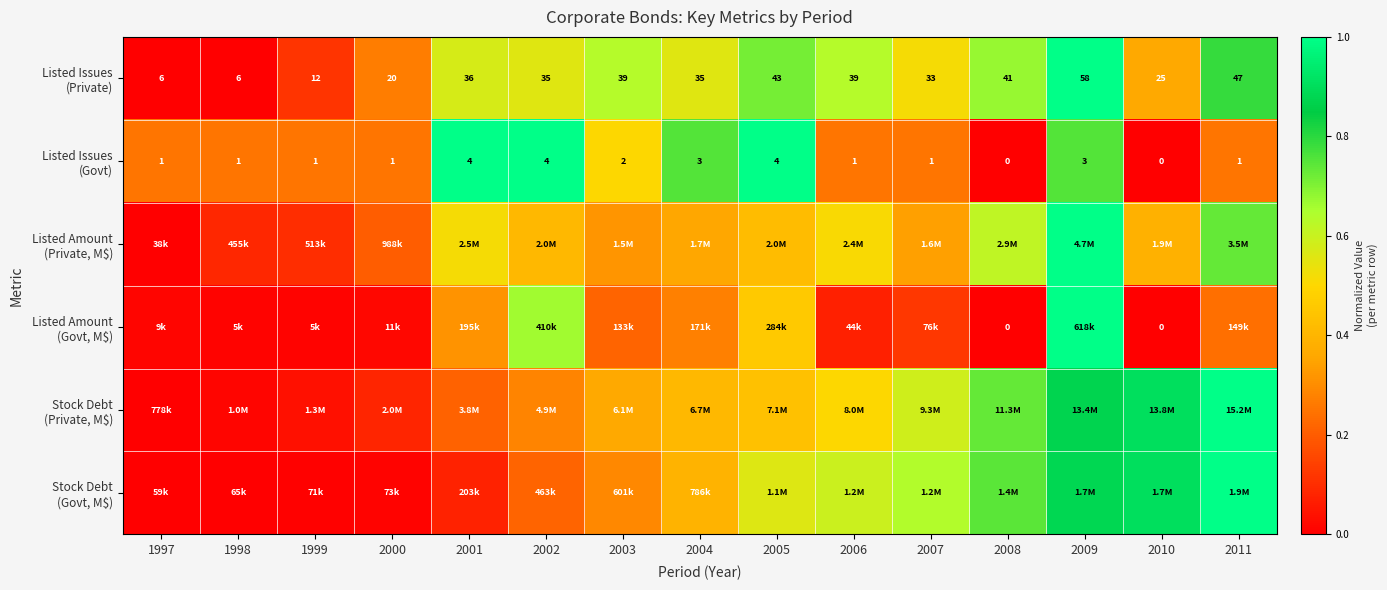

Rank the categories by Stock Debt (Govt, M$) value from highest to lowest.

2011, 2010, 2009, 2008, 2007, 2006, 2005, 2004, 2003, 2002, 2001, 2000, 1999, 1998, 1997